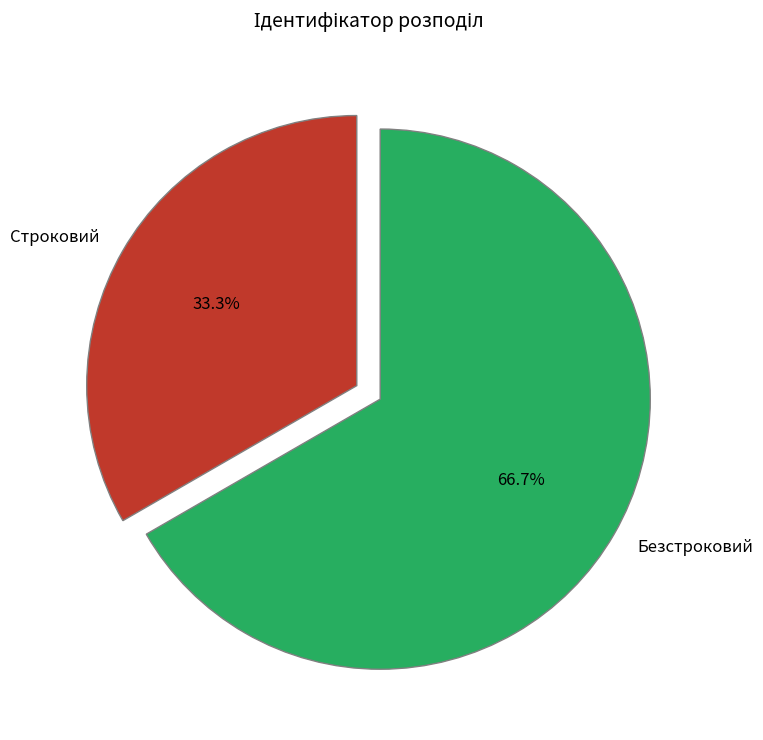

To the nearest percent, what portion does Строковий represent?

33%